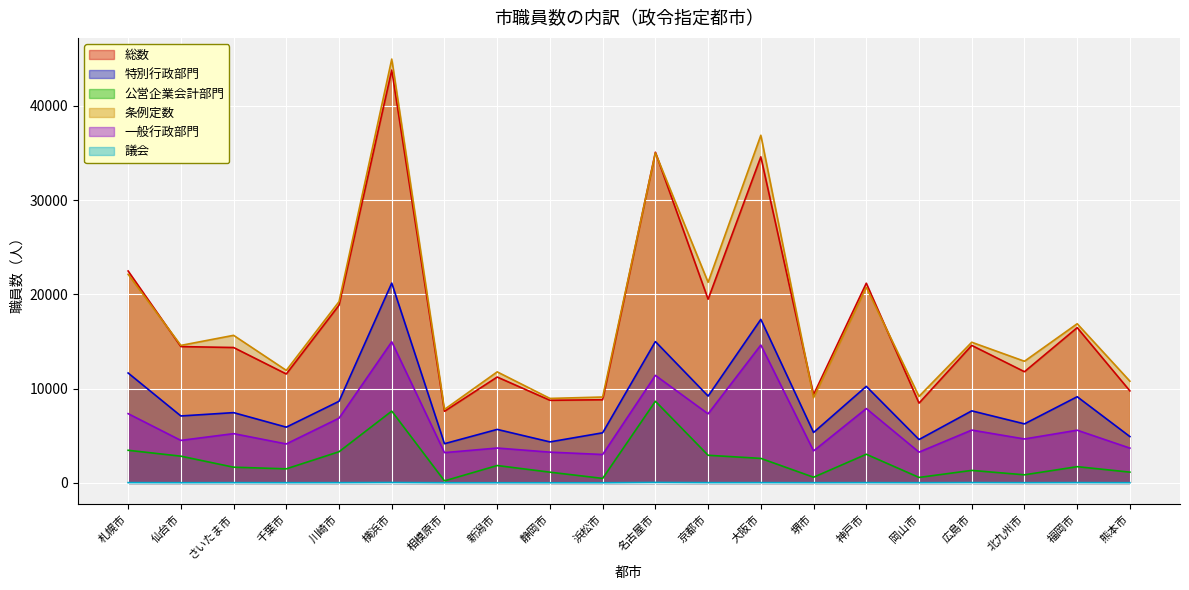

At which label is 議会 closest to 38?

福岡市